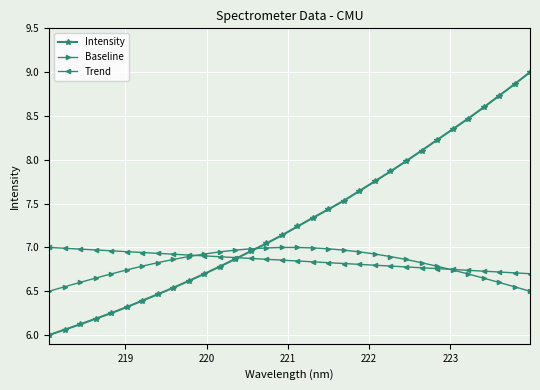

What is the maximum value shown in the chart?

9.0